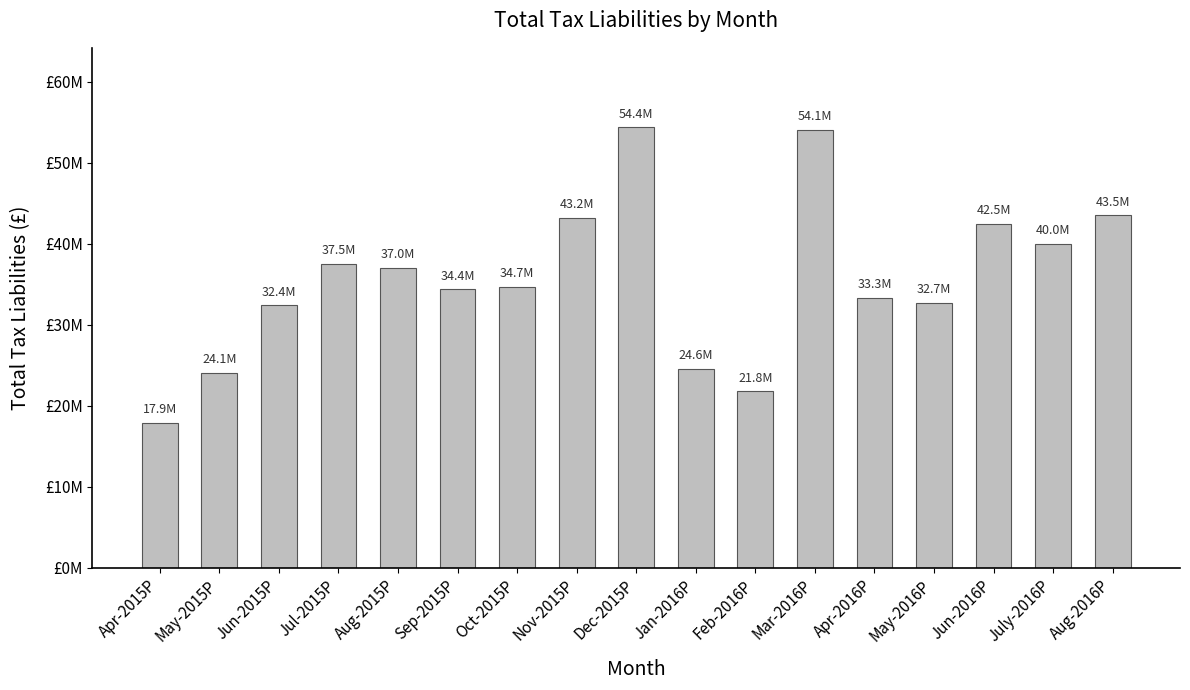

What is the label of the 4th bar from the right?

May-2016P